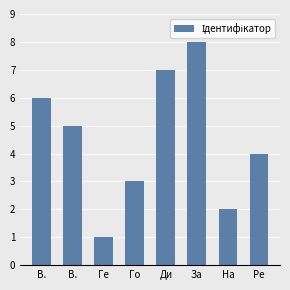

What is the change in value from Ге to Ре?

+3